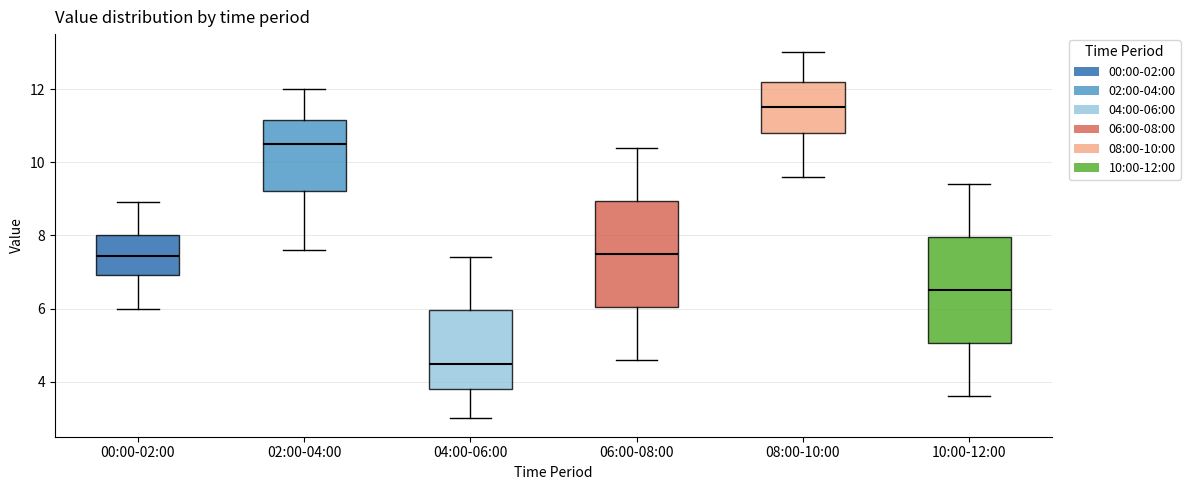

Which box's median line is the highest?

08:00-10:00